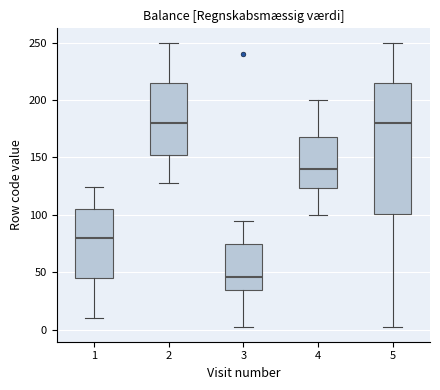

Where is the upper edge of the box at x = 2 on the y-axis? The values are not printed on the chart, so give them approximately, as read against the axis.

215